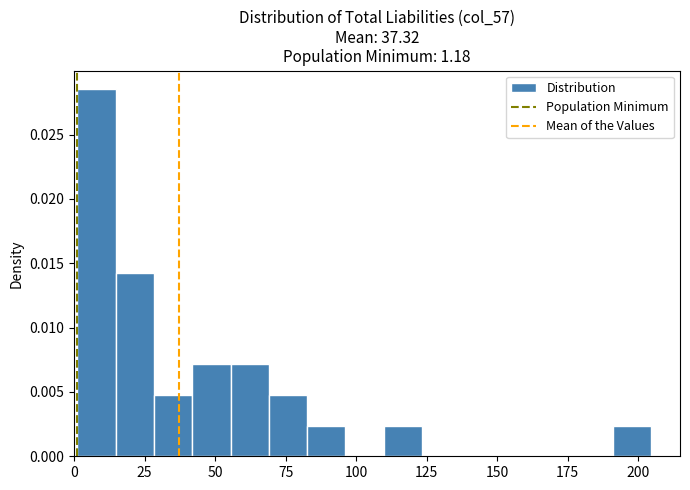

Around what value on the x-axis is the tallest bar? Give the approximate position of its centre, as read against the axis.

10